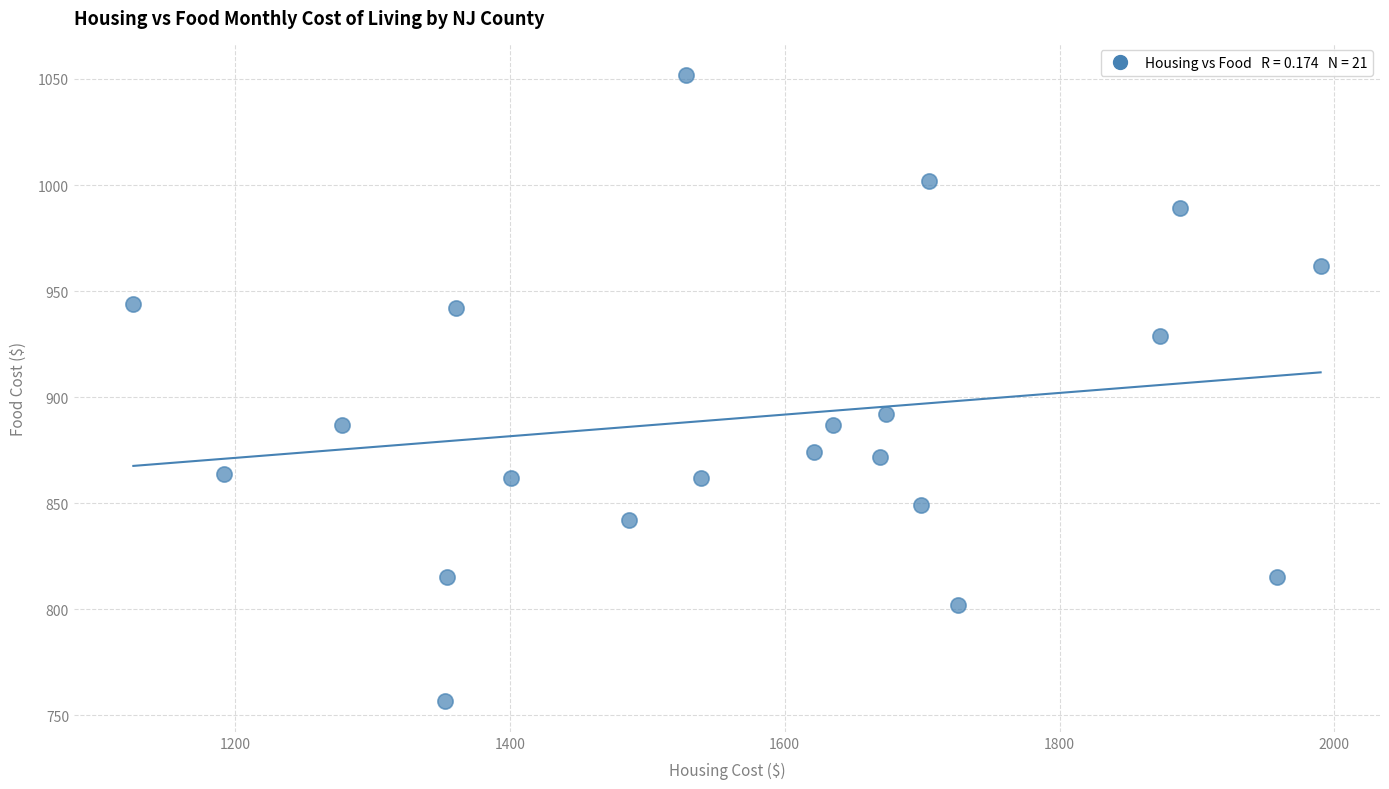

What is the range of X values (max minus min)?

864